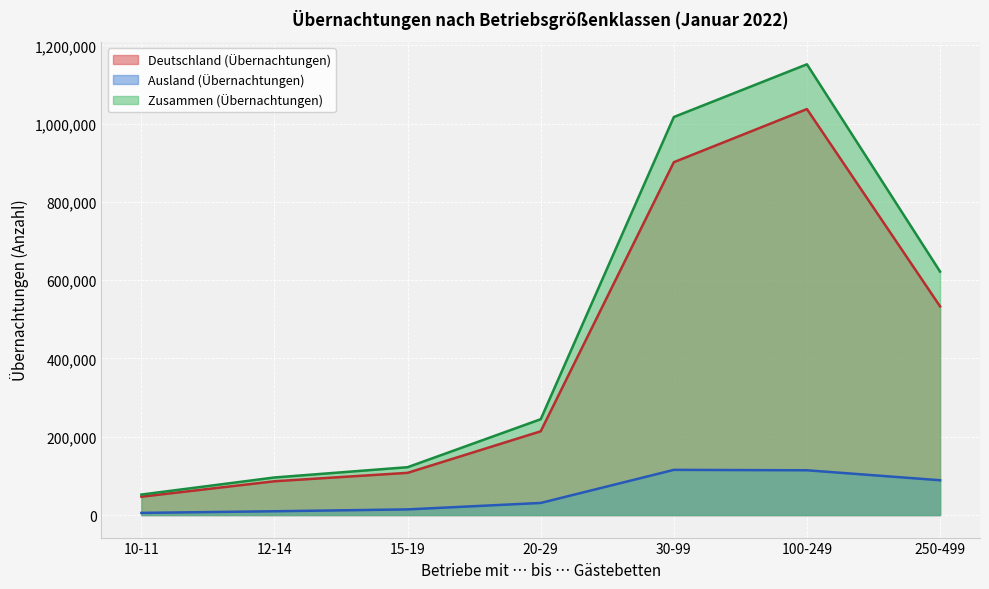

Which series has the largest range (max minus min)?

Zusammen (Übernachtungen)